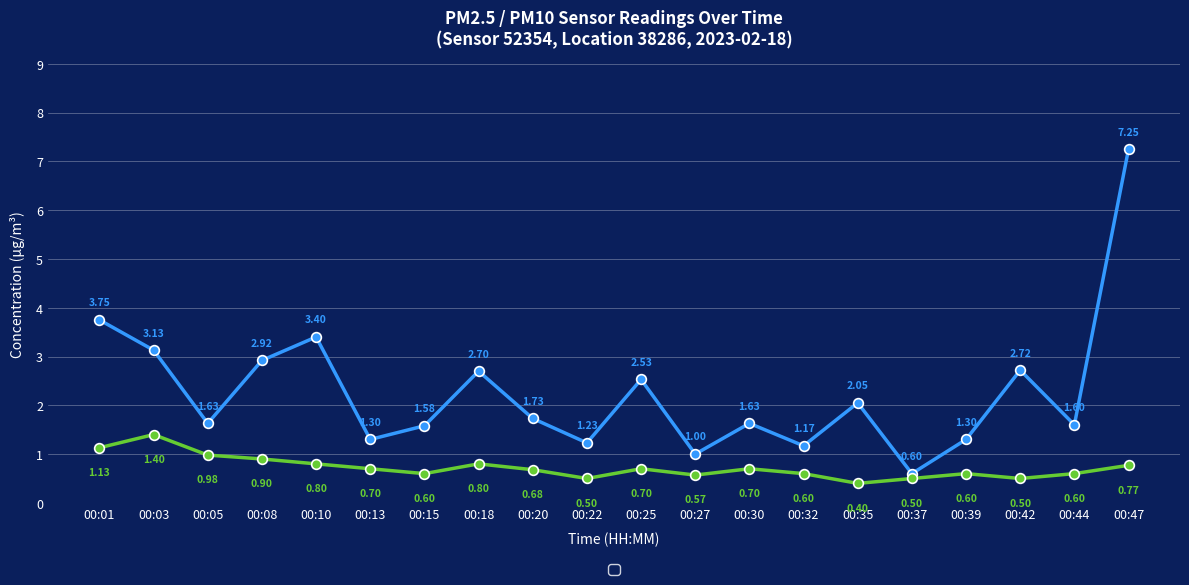

What is the difference between the highest and lowest values at 00:30?

0.9